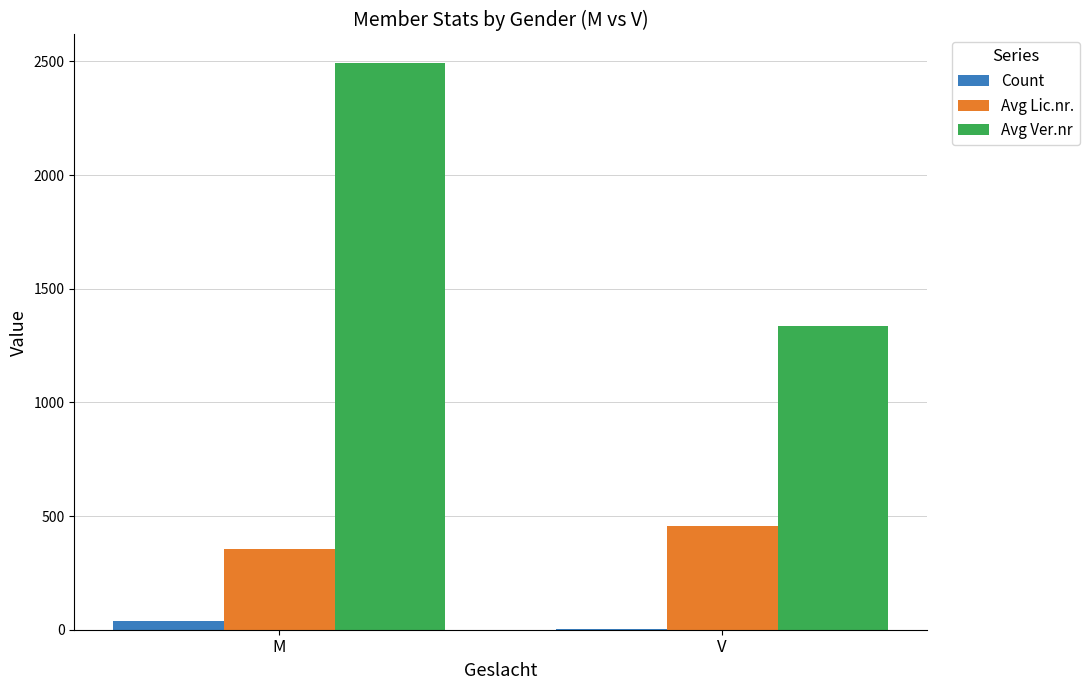

Count the Avg Lic.nr. values in the range 353 to 455.

2